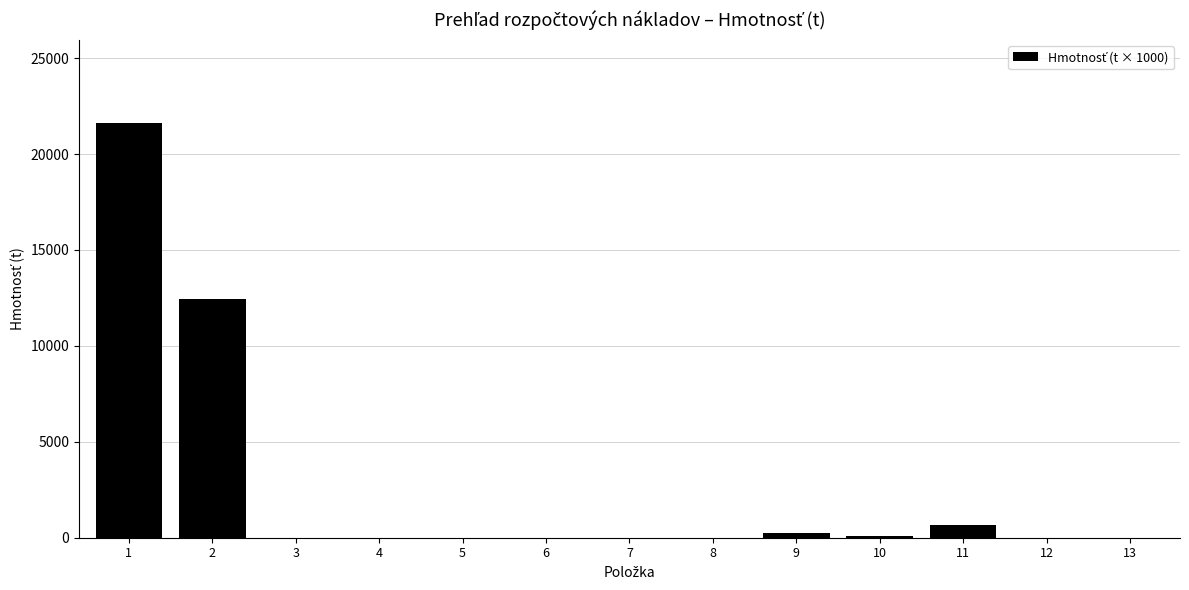

What is the greatest value displayed?

21631.1